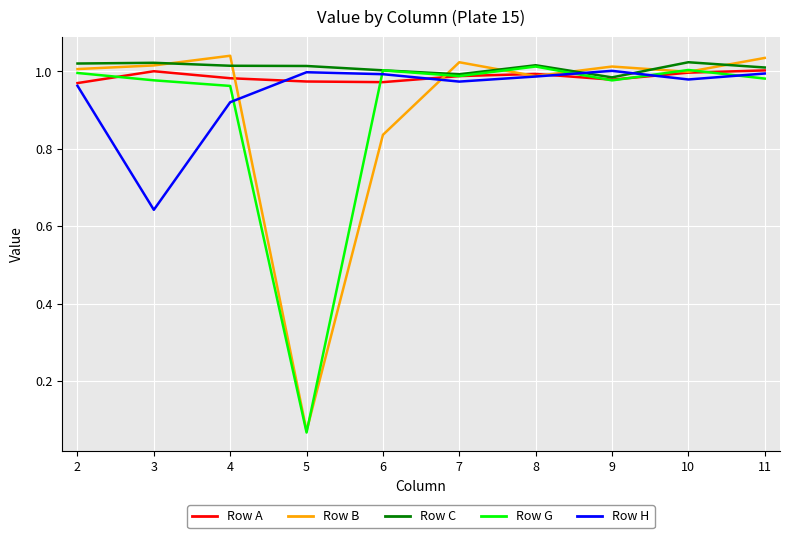

Reading left to right, extract all data points from this chart.

Row A: 2=1.0	3=1.0	4=1.0	5=1.0	6=1.0	7=1.0	8=1.0	9=1.0	10=1.0	11=1.0
Row B: 2=1.0	3=1.0	4=1.0	5=0.1	6=0.8	7=1.0	8=1.0	9=1.0	10=1.0	11=1.0
Row C: 2=1.0	3=1.0	4=1.0	5=1.0	6=1.0	7=1.0	8=1.0	9=1.0	10=1.0	11=1.0
Row G: 2=1.0	3=1.0	4=1.0	5=0.1	6=1.0	7=1.0	8=1.0	9=1.0	10=1.0	11=1.0
Row H: 2=1.0	3=0.6	4=0.9	5=1.0	6=1.0	7=1.0	8=1.0	9=1.0	10=1.0	11=1.0